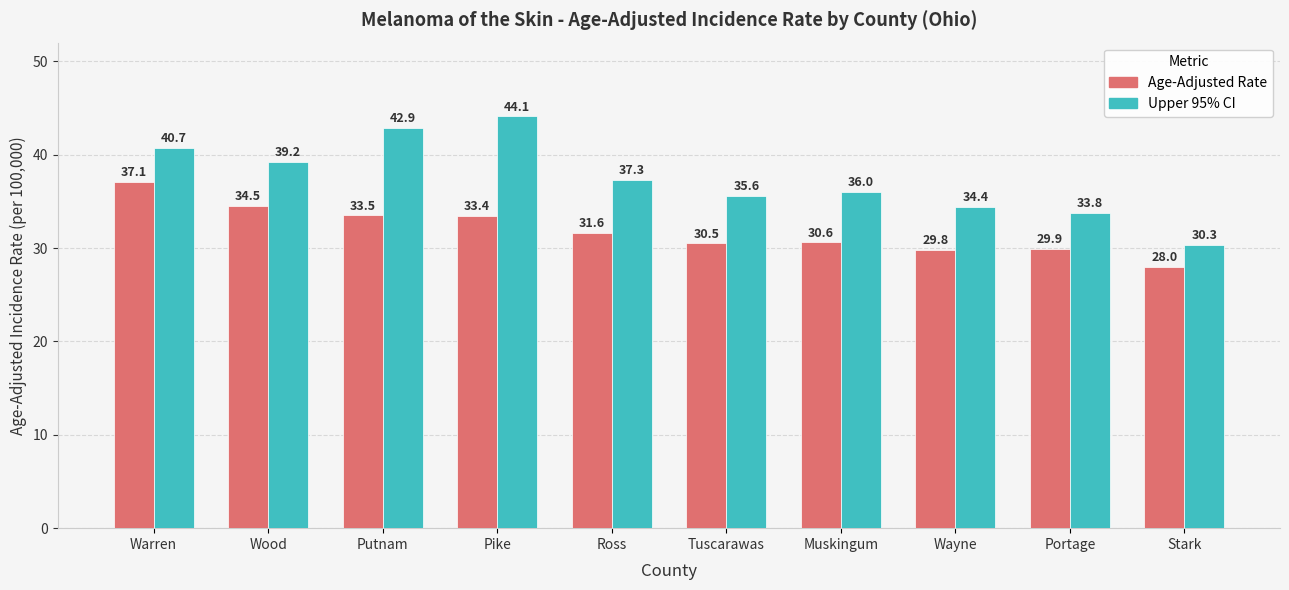

What position from the left is Ross?

5